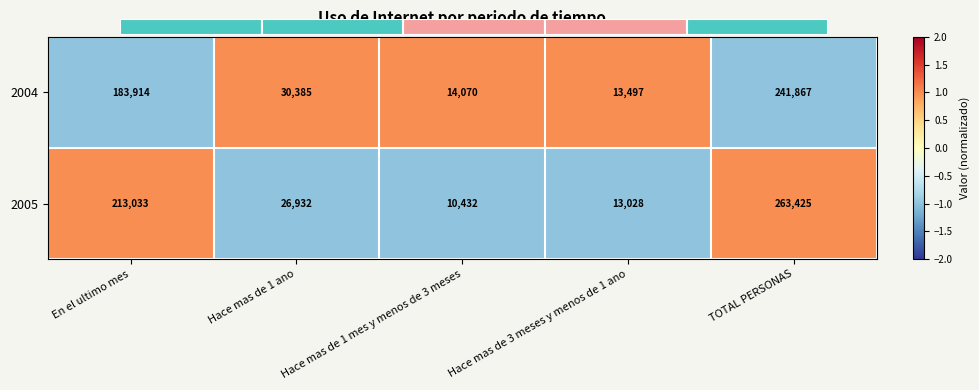

Where is 2005 nearest to the value 136928?

En el ultimo mes